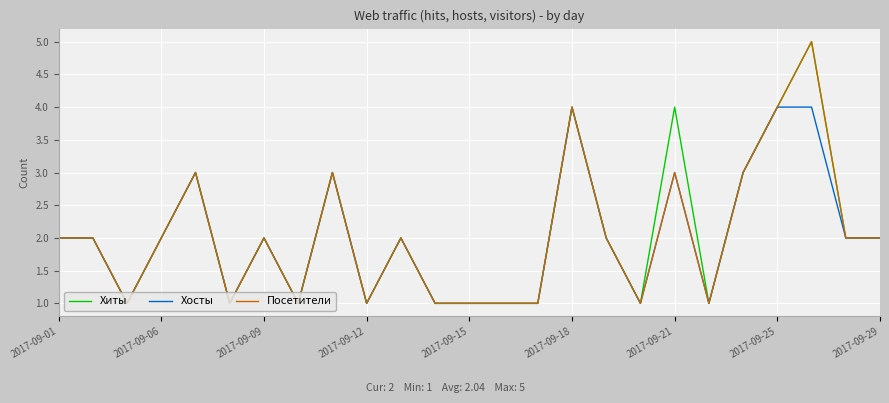

What is the maximum value for Посетители?

5